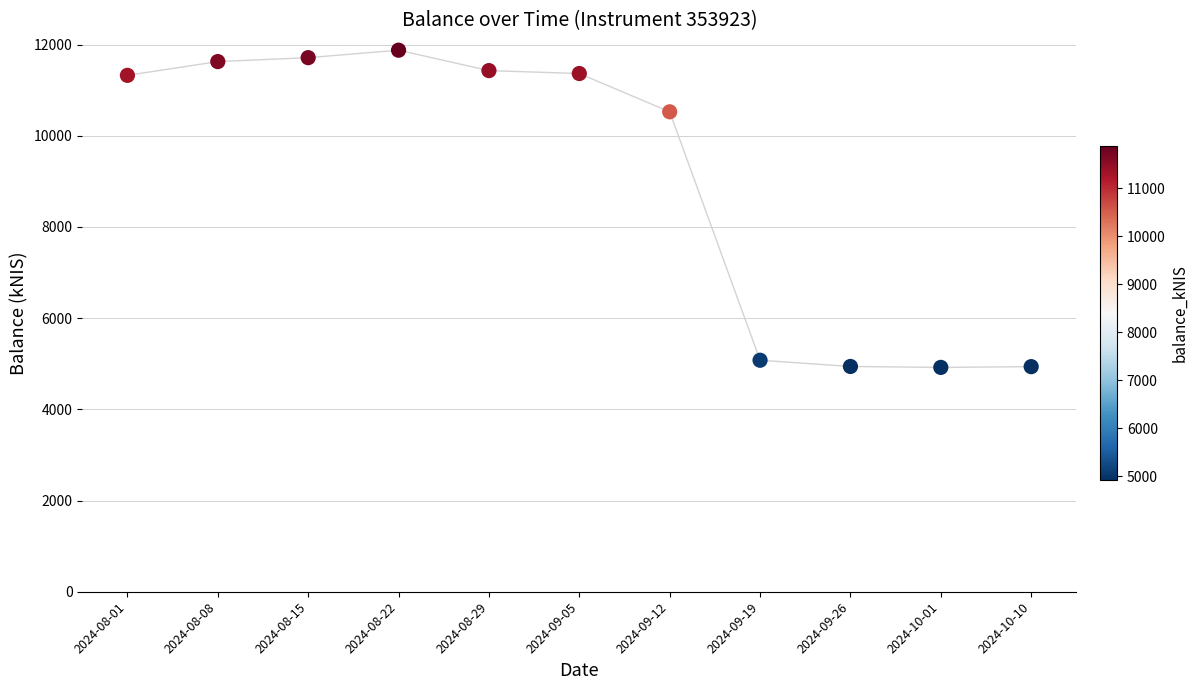

What is the range of Y values (max minus min)?

6957.2